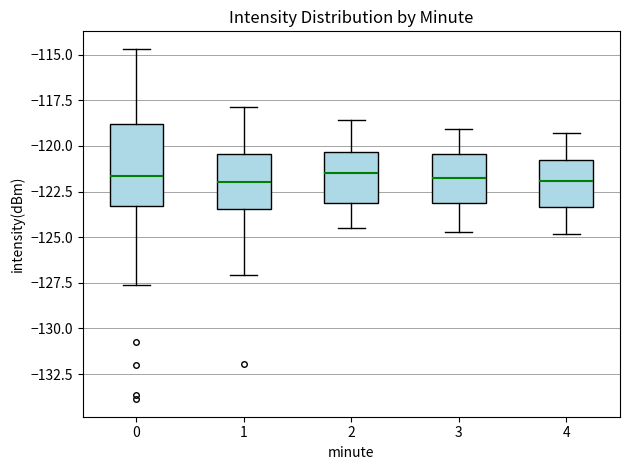

Which box is the tallest, from its lower edge to its upper edge?

0